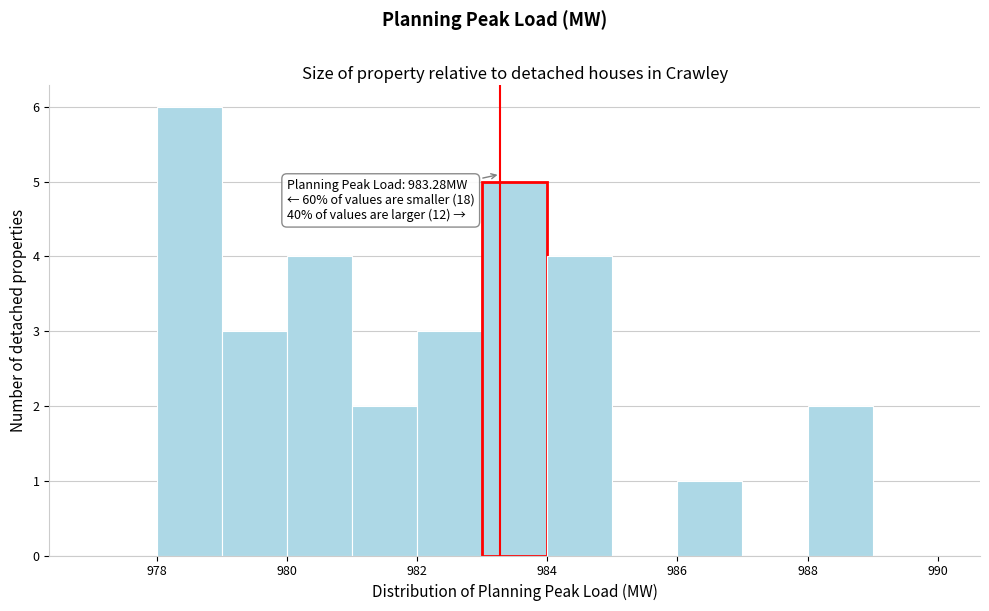

Over which range of the x-axis is the bar tallest?

978 to 979